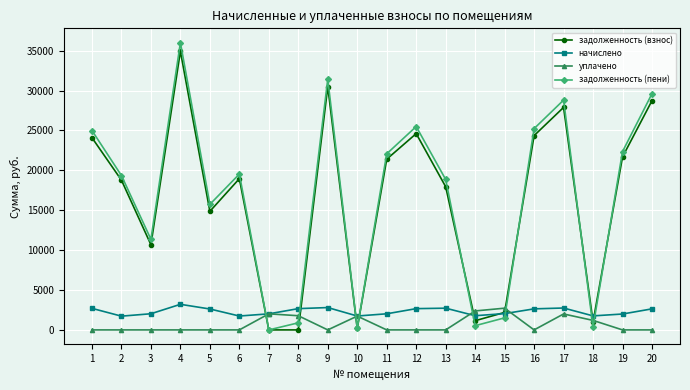

What is the greatest value displayed?

36004.3